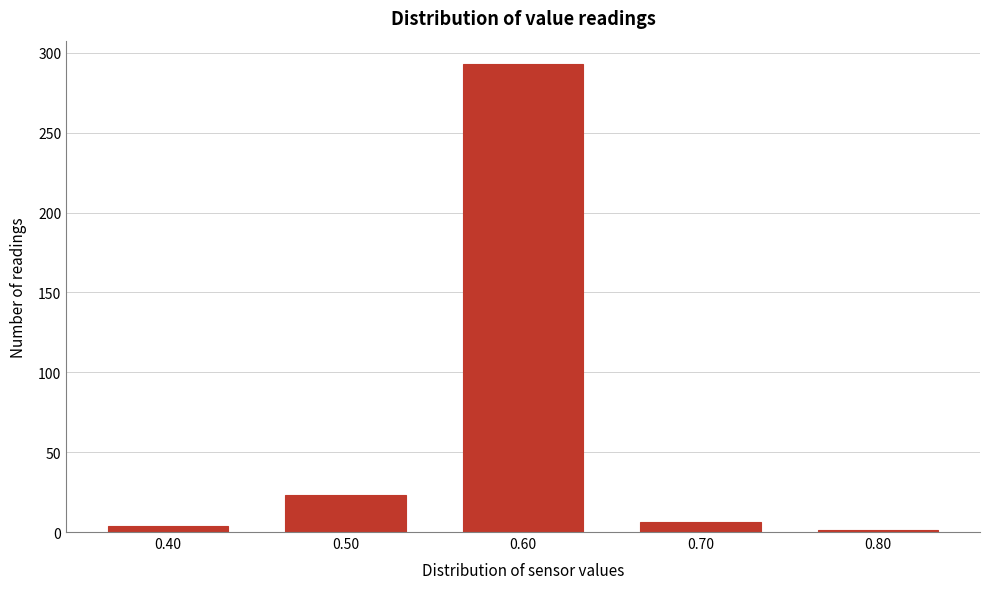

What is the height of the bar covering 0.45 to 0.55 on the x-axis? The values are not printed on the chart, so give them approximately, as read against the axis.

25